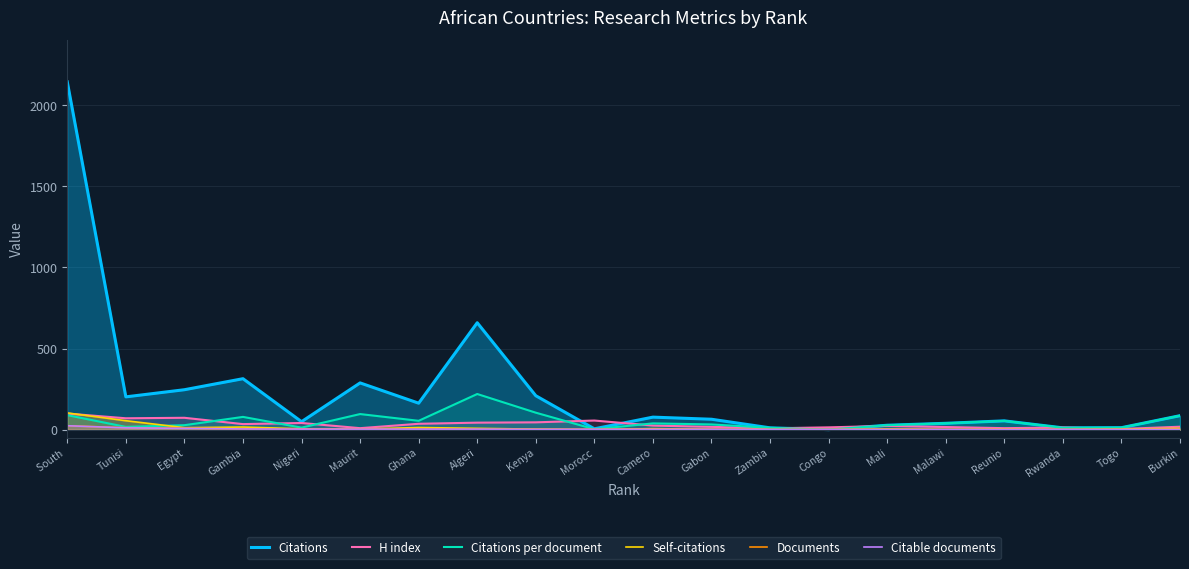

Where does the H index series first go above 25?

South 